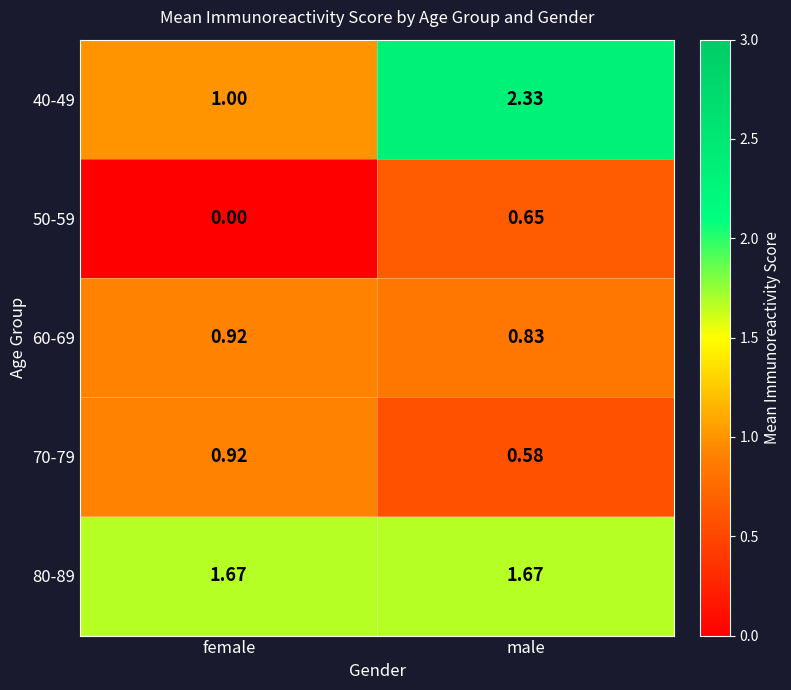

At which category does the chart reach its minimum across all series?

female